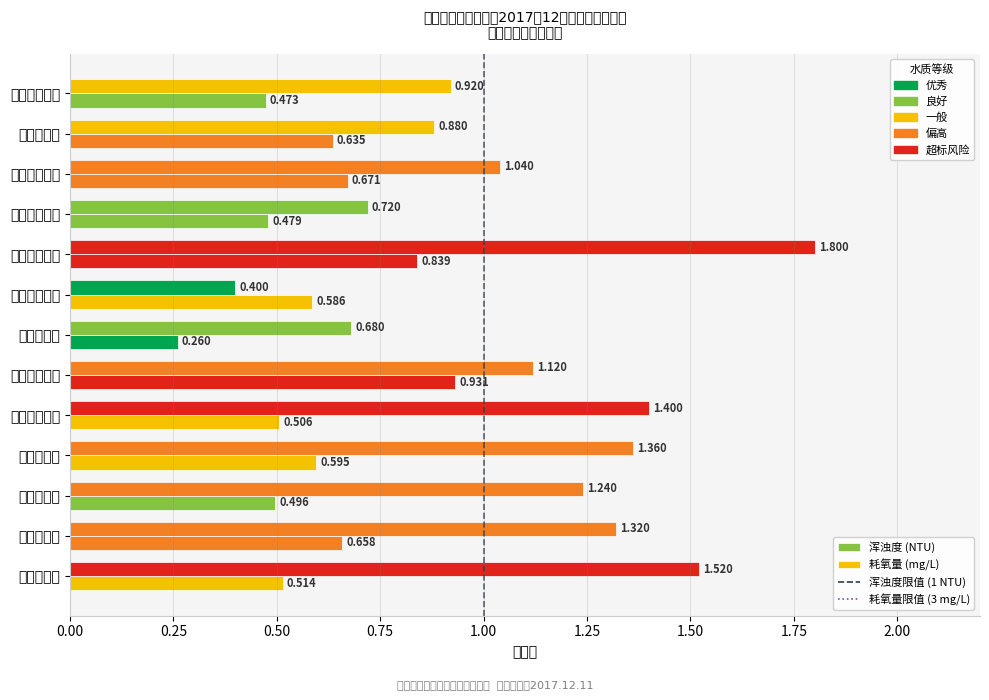

The 浑浊度 series shows 0.9 at 六合加压站. True or false?

False